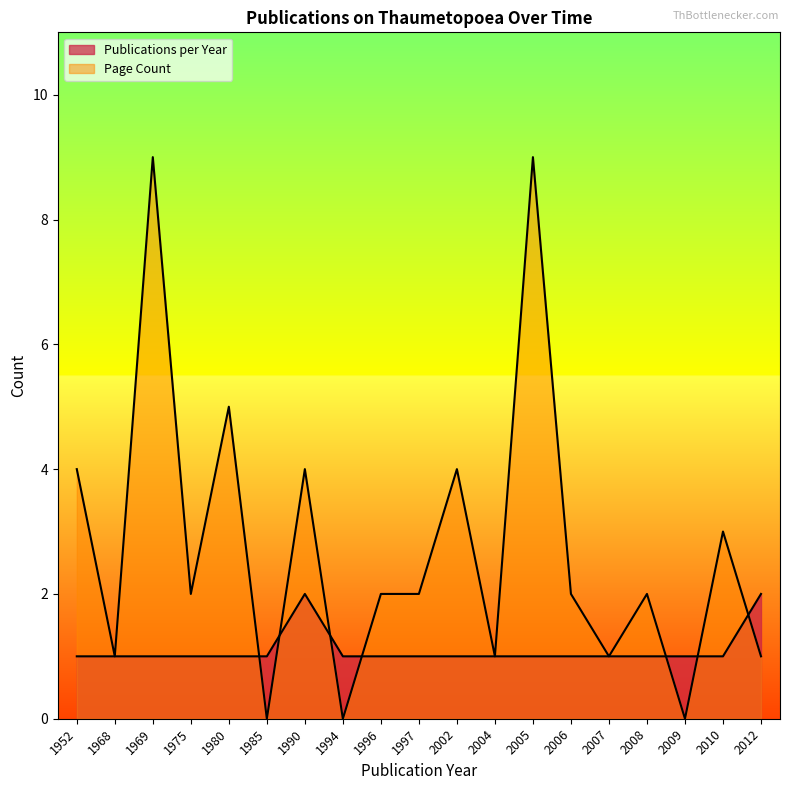

What is the value of the Page Count point at the 18th from the left?

3